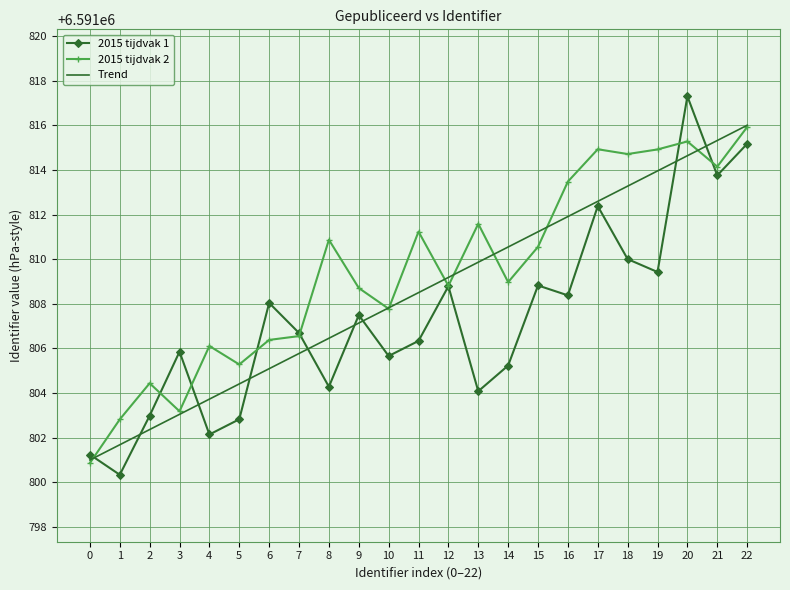

How many values in the Trend series exceed 6591808?

12